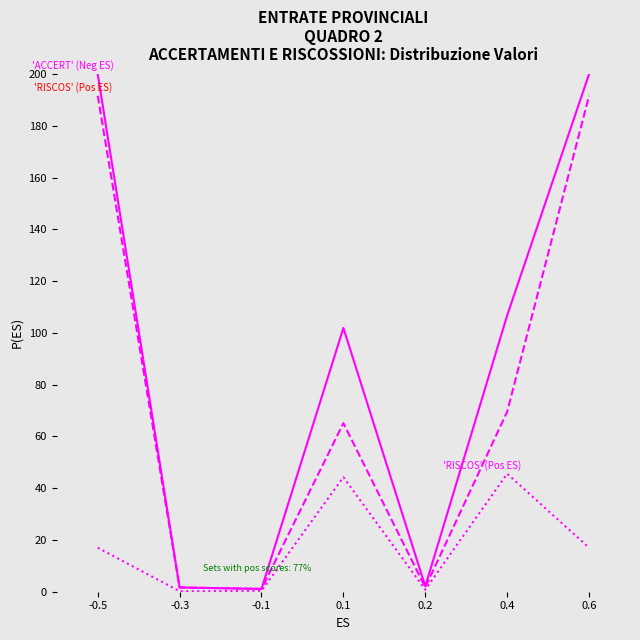

What is the total value across all series at 0.1?

211.3